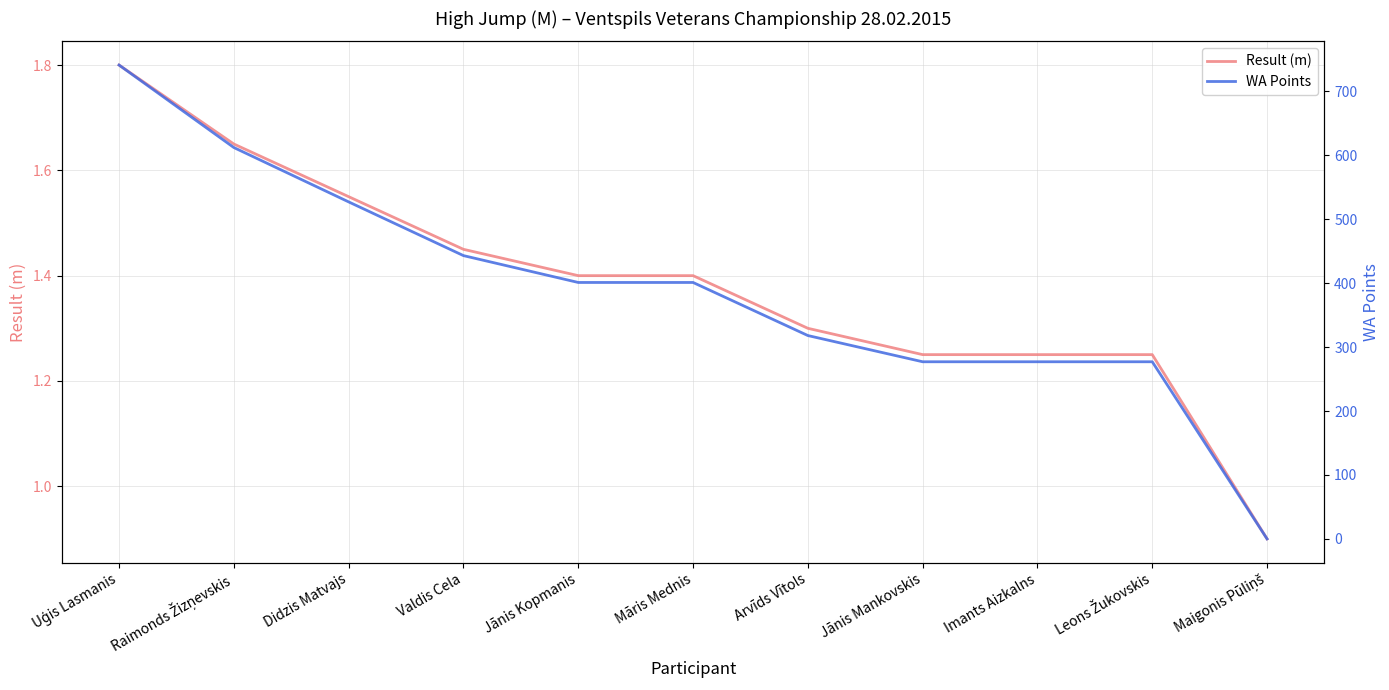

Rank the series by their average value, from highest to lowest.

WA Points, Result (m)